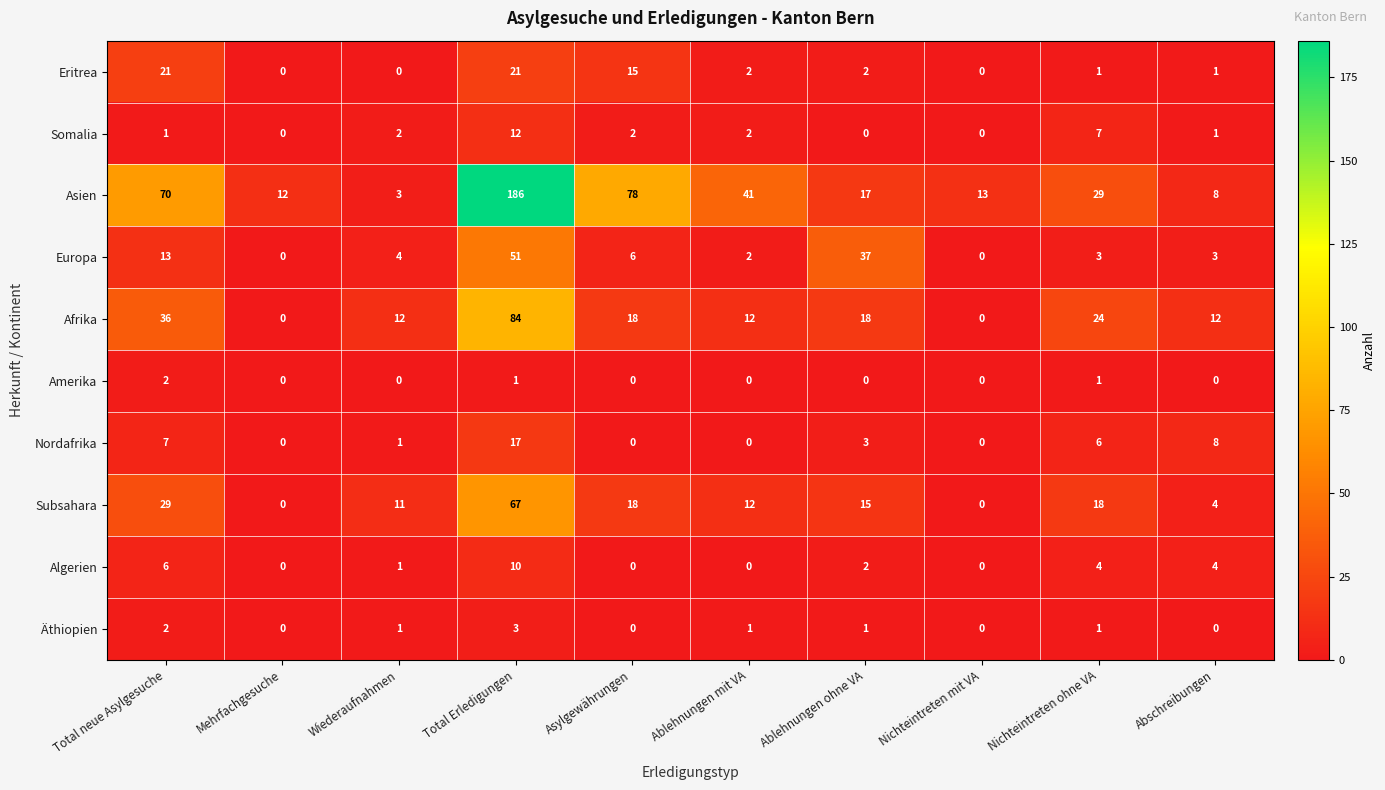

Which series has the largest total across all categories?

Asien